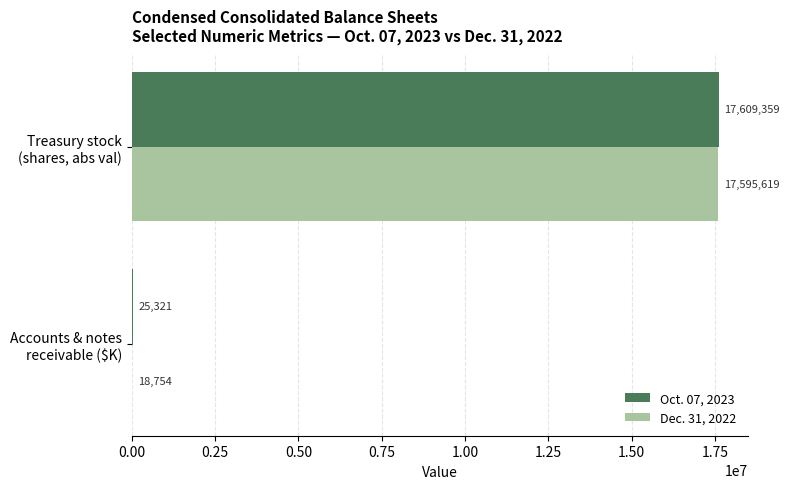

Count the number of categories in the chart.

2